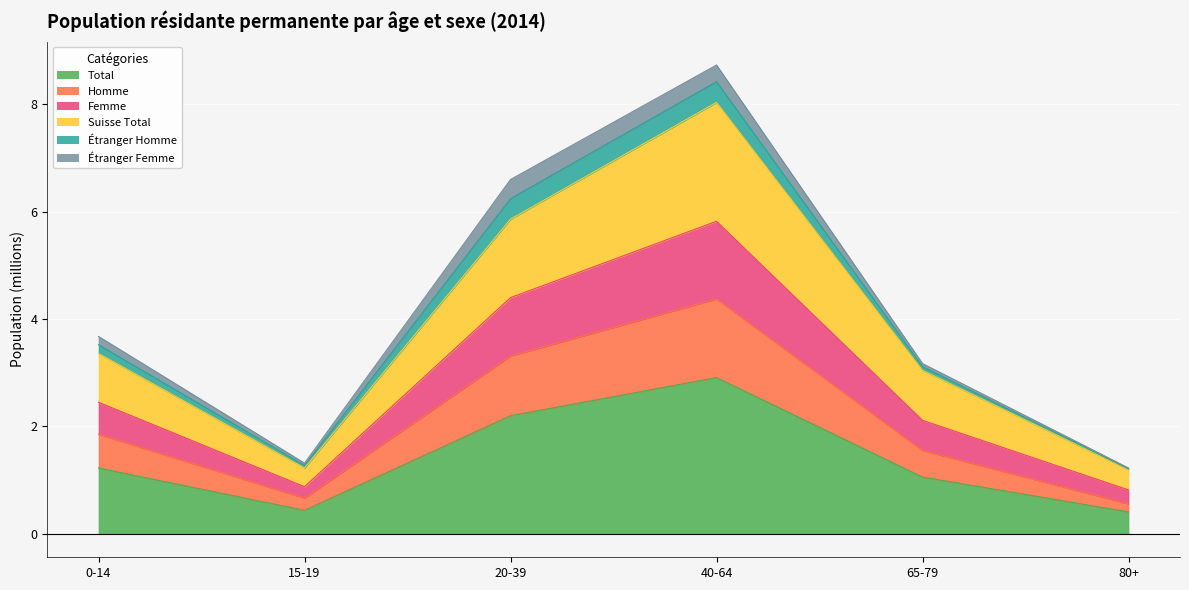

At which category is the sum across all series the highest?

40-64